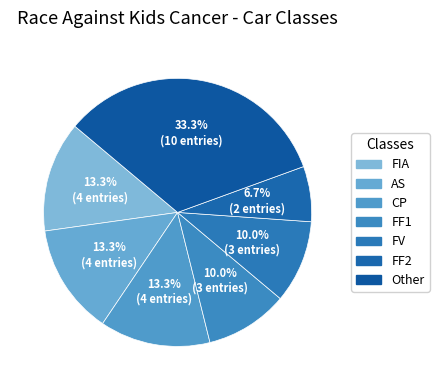

How many segments does this pie chart have?

7